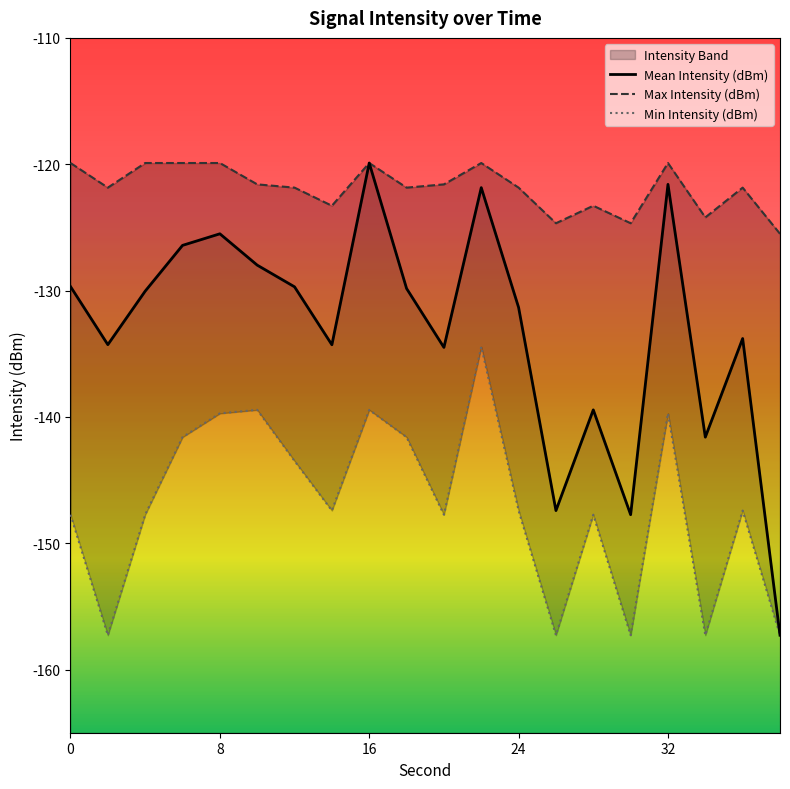

True or false: Min Intensity (dBm) and Mean Intensity (dBm) intersect in this chart.

False